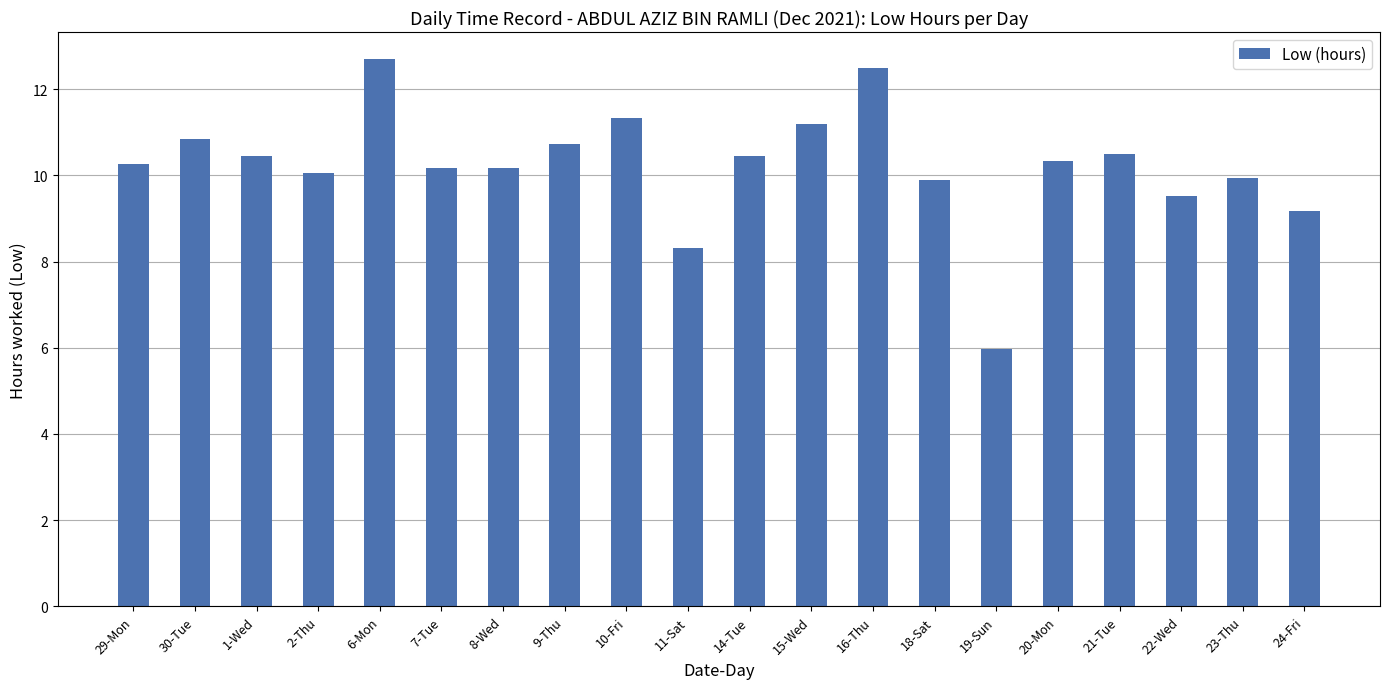

The value at 9-Thu is 16.3. True or false?

False